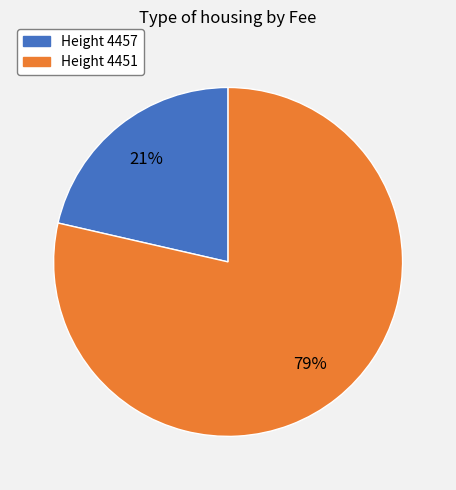

To the nearest percent, what is the combined percentage of Height 4457 and Height 4451?

100%